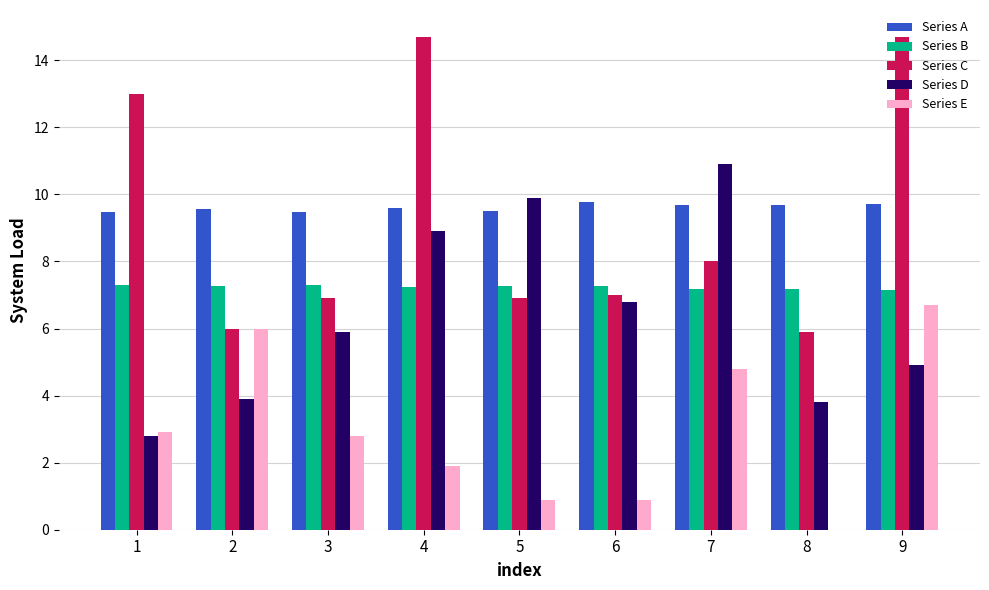

Is it true that Series B equals 7.2 at 4?

True